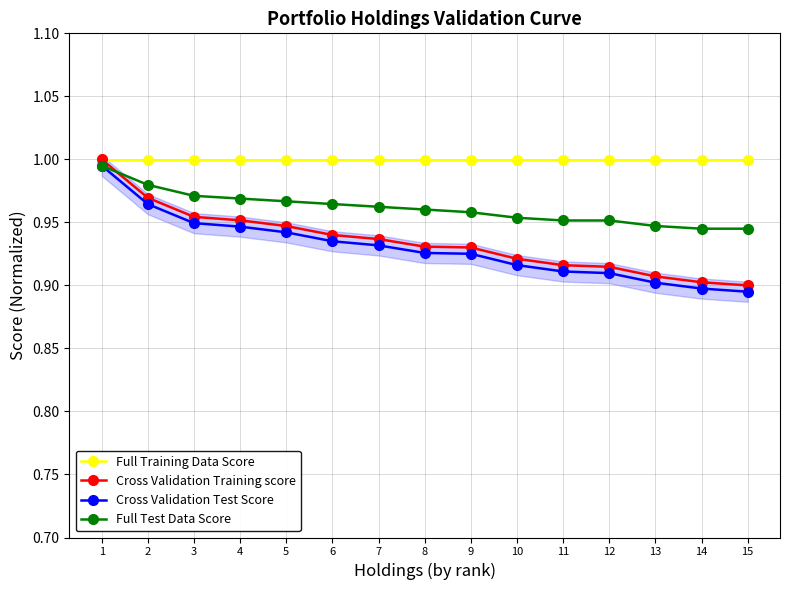

True or false: Cross Validation Training score has a value of 0.2 at 13.

False